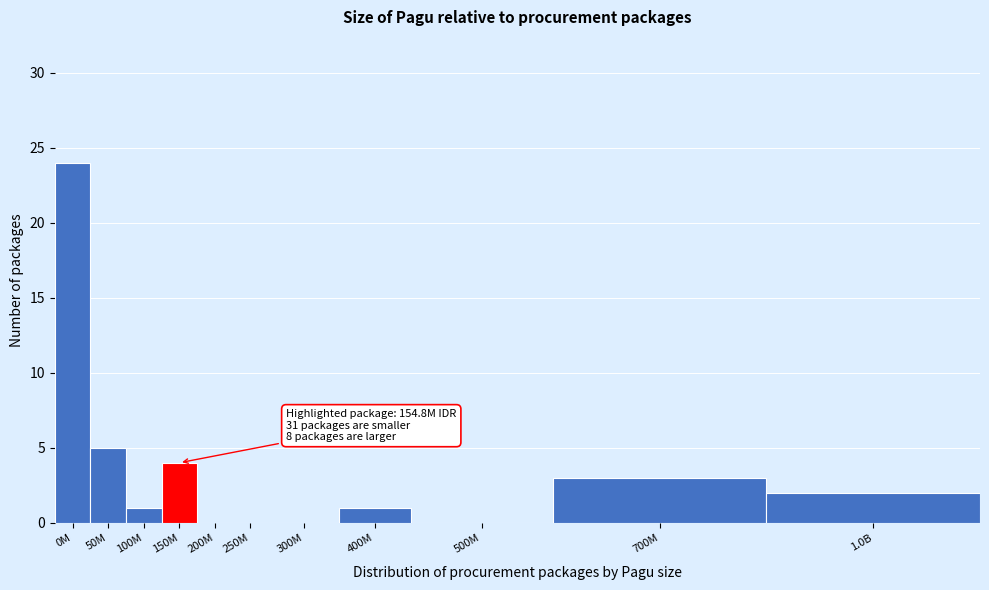

Reading left to right, what are all the values shown in this chart?

0M=24	50M=5	100M=1	150M=4	200M=0	250M=0	300M=0	400M=1	500M=0	700M=3	1.0B=2